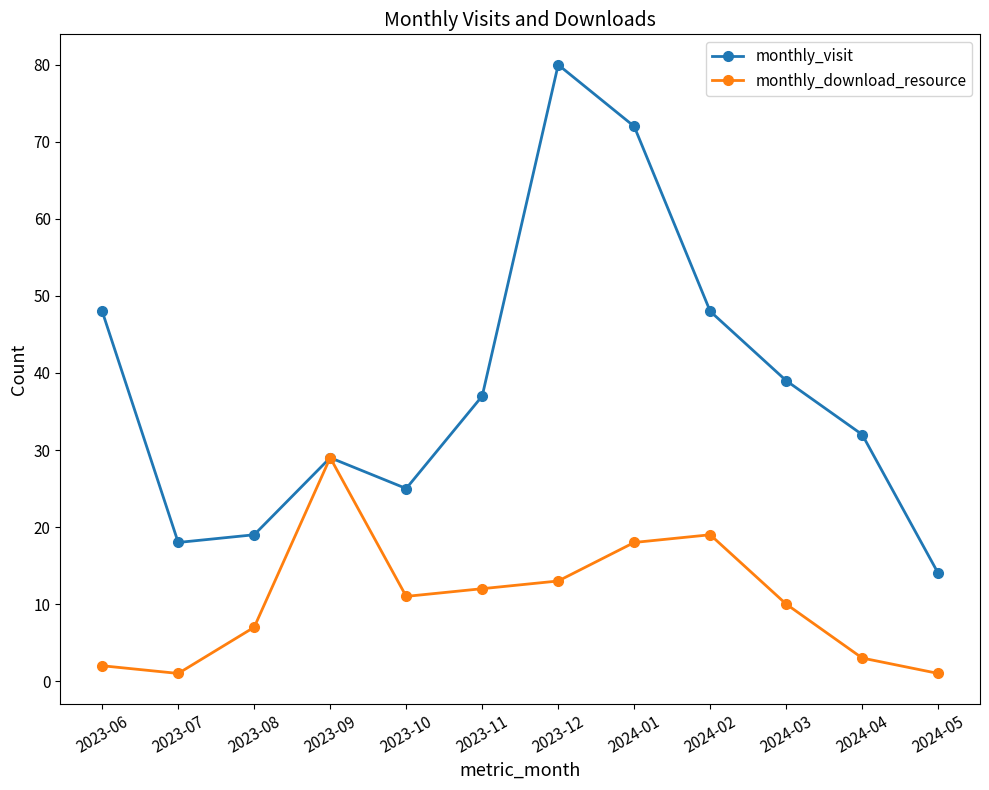

List the series in order of their overall mean, lowest first.

monthly_download_resource, monthly_visit